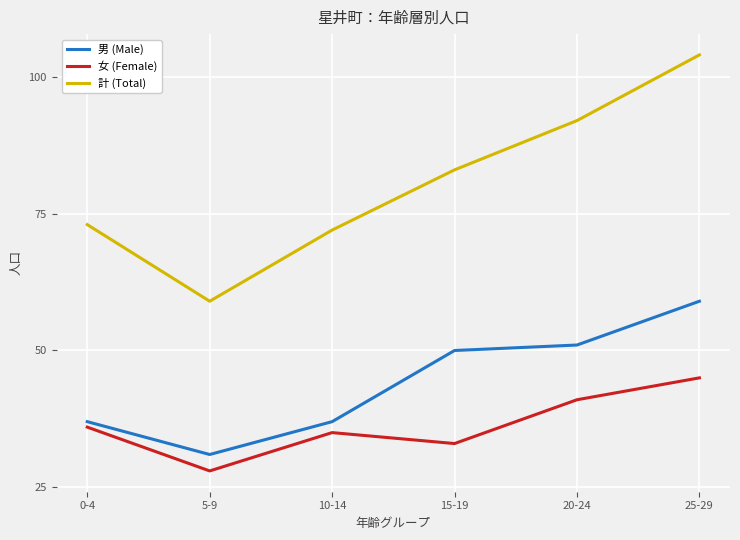

Does the chart display data point markers on the line(s)?

Yes